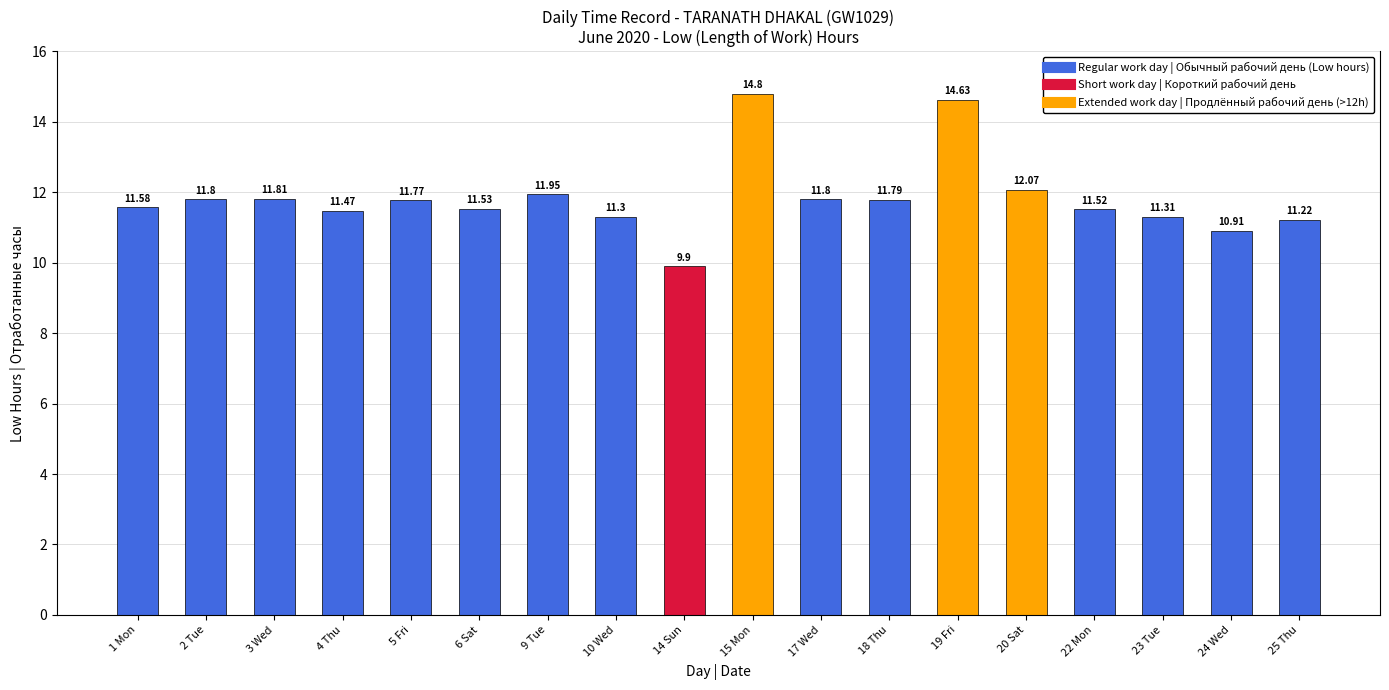

What is the sum of all values?

213.2